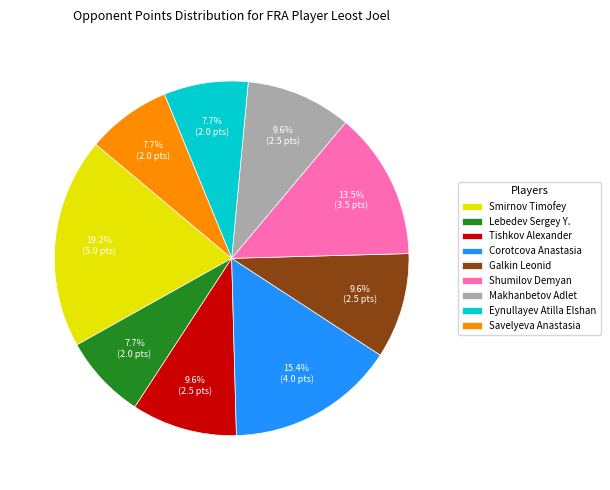

To the nearest percent, what is the average slice percentage?

11%